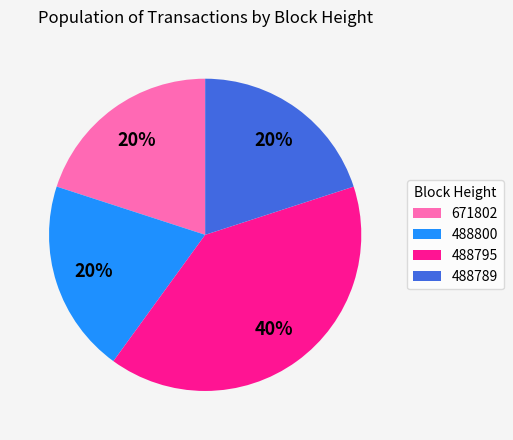

Between 488789 and 488795, which is larger?

488795